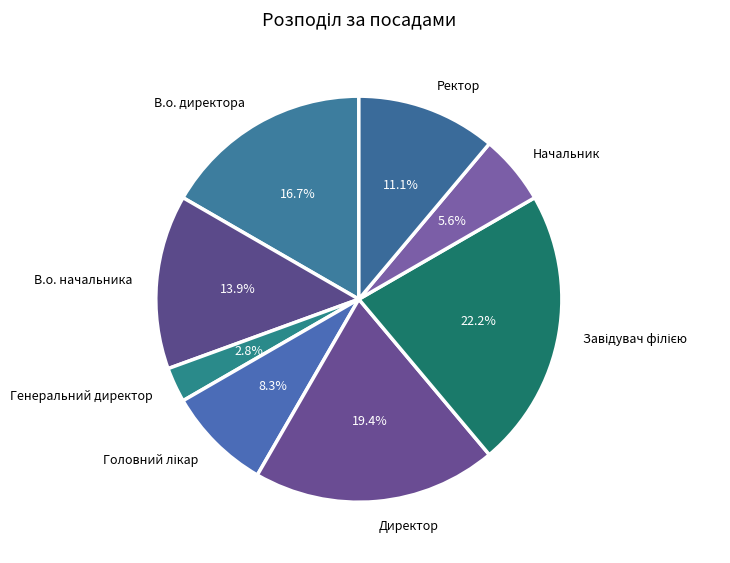

To the nearest percent, what is the average slice percentage?

12%